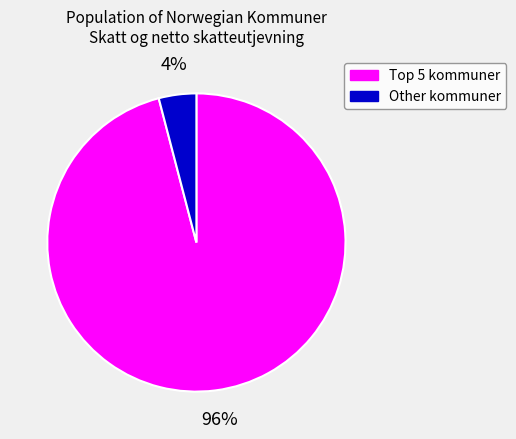

The Other kommuner slice represents 12% of the pie. True or false?

False